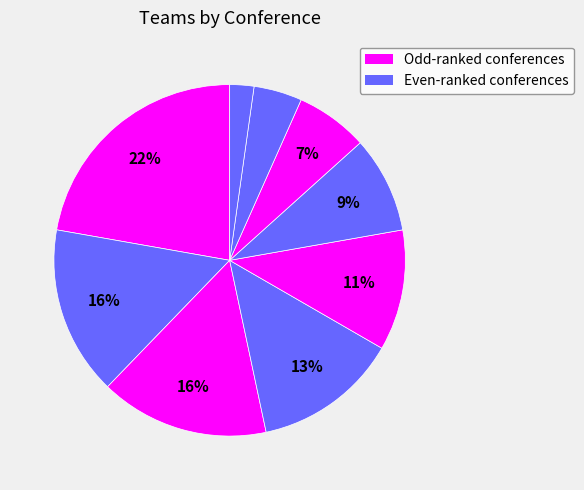

How many segments does this pie chart have?

9